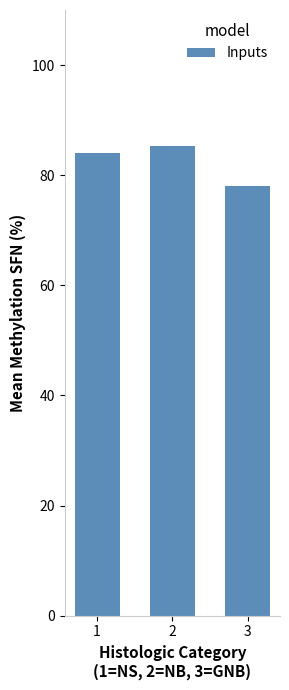

What is the difference between the maximum and second lowest values?

1.3